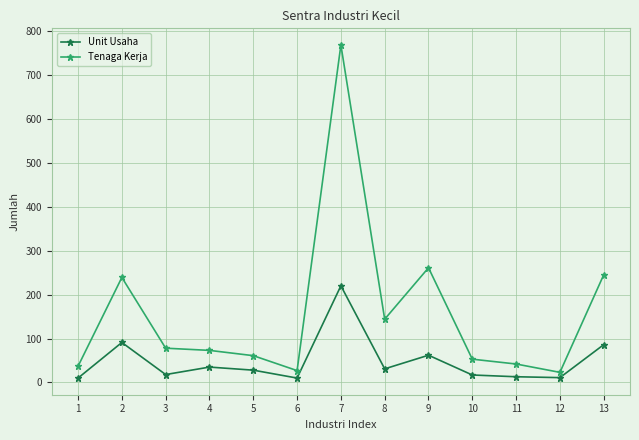

Which series has the largest range (max minus min)?

Tenaga Kerja